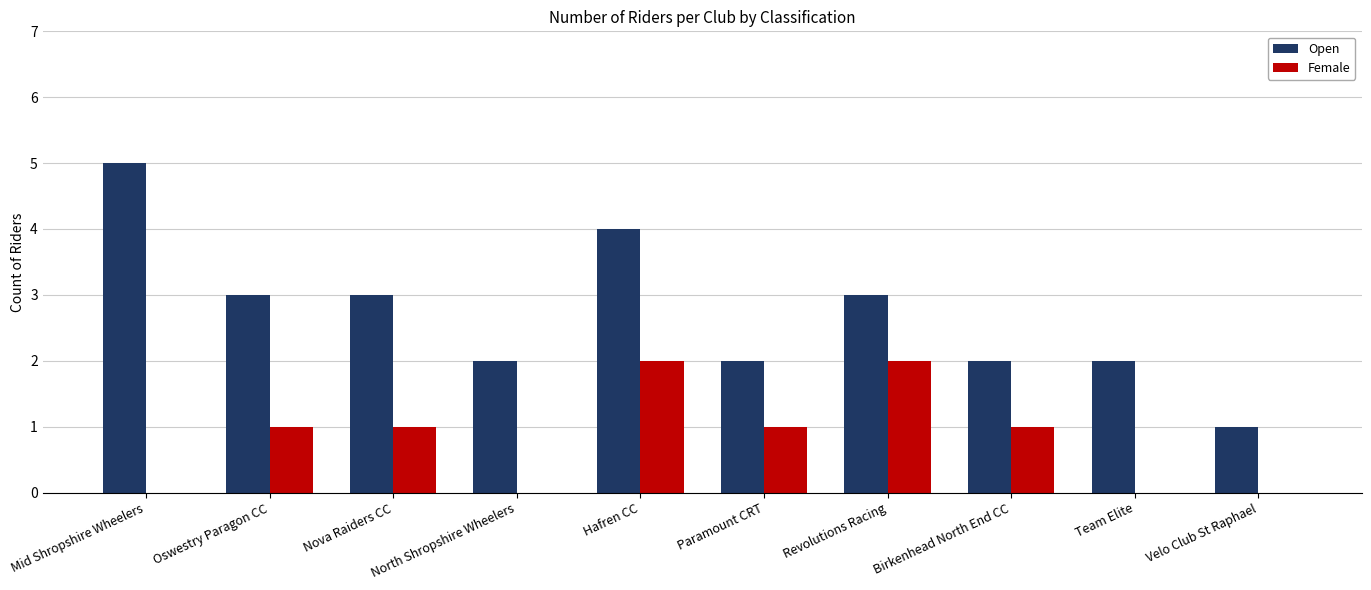

What is the sum of all Open values?

27